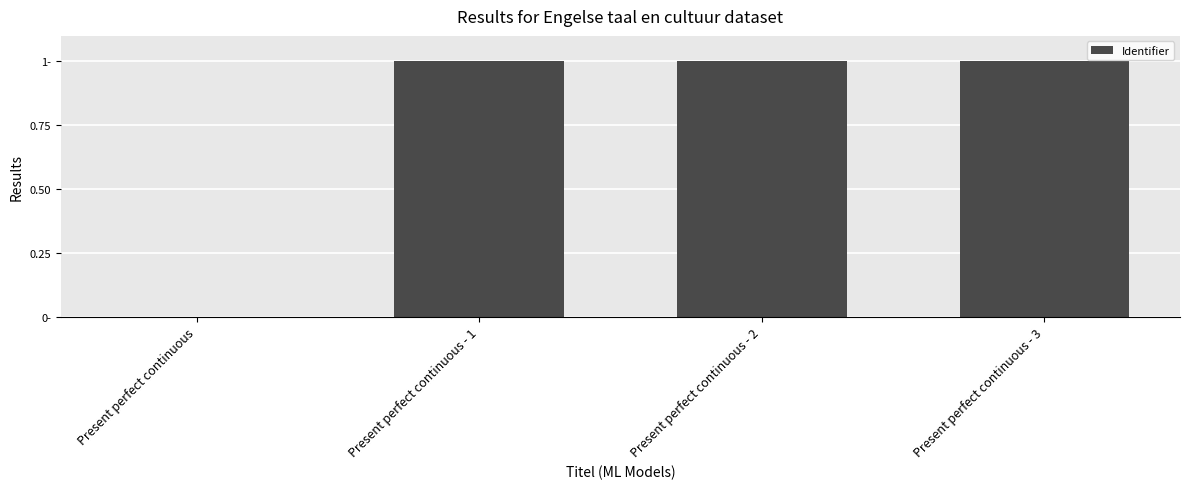

Is it true that the value at Present perfect continuous - 3 is 1.7?

False